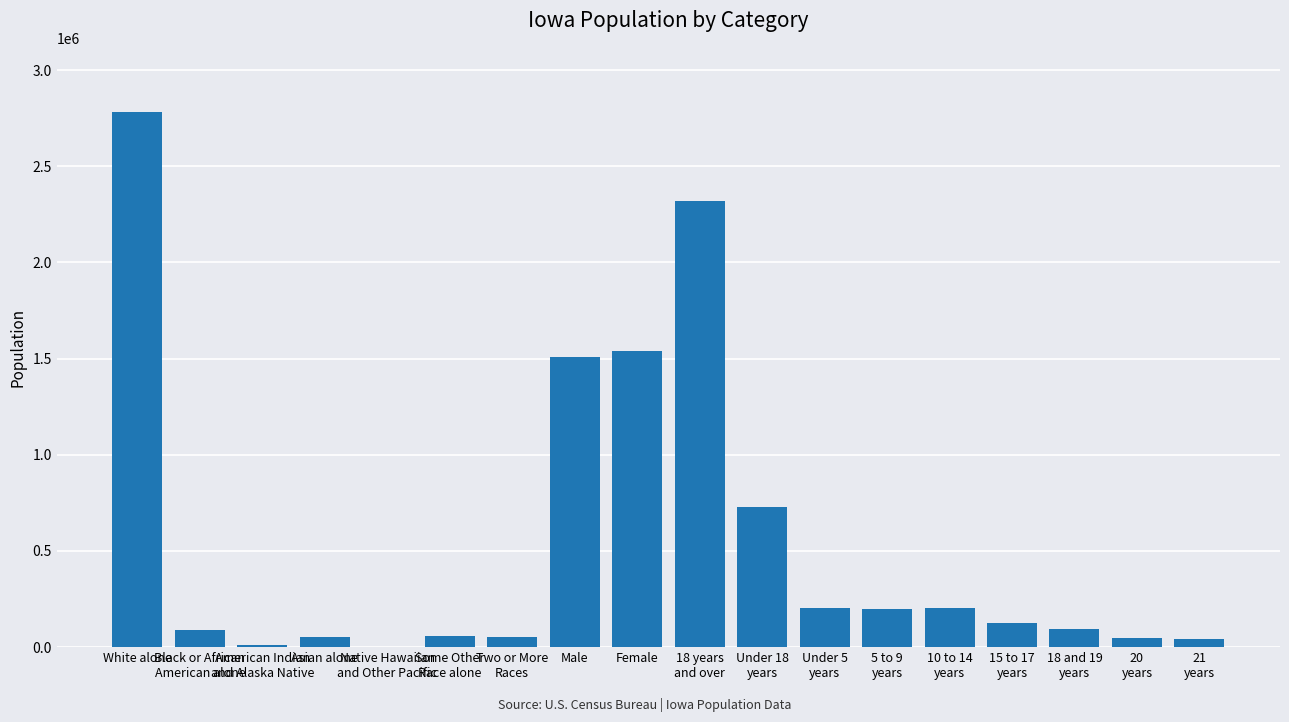

Between Under 18
years and 15 to 17
years, which is larger?

Under 18
years